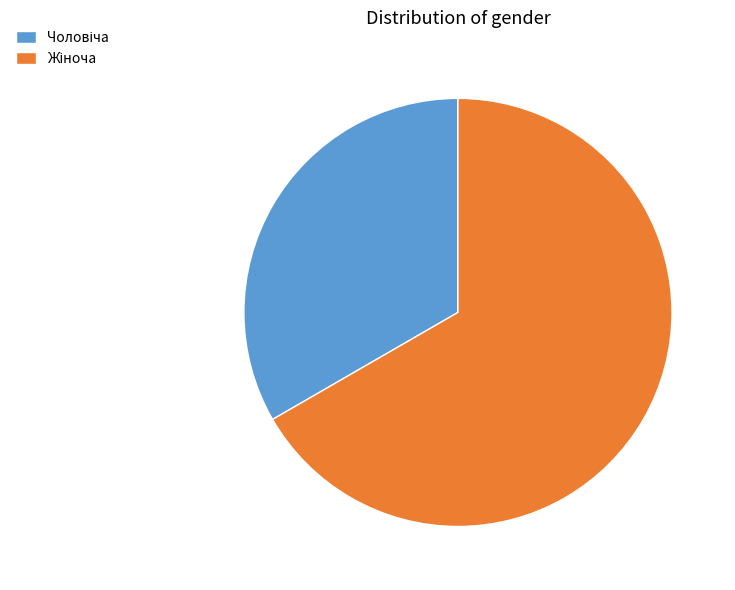

True or false: Жіноча accounts for 77% of the total.

False